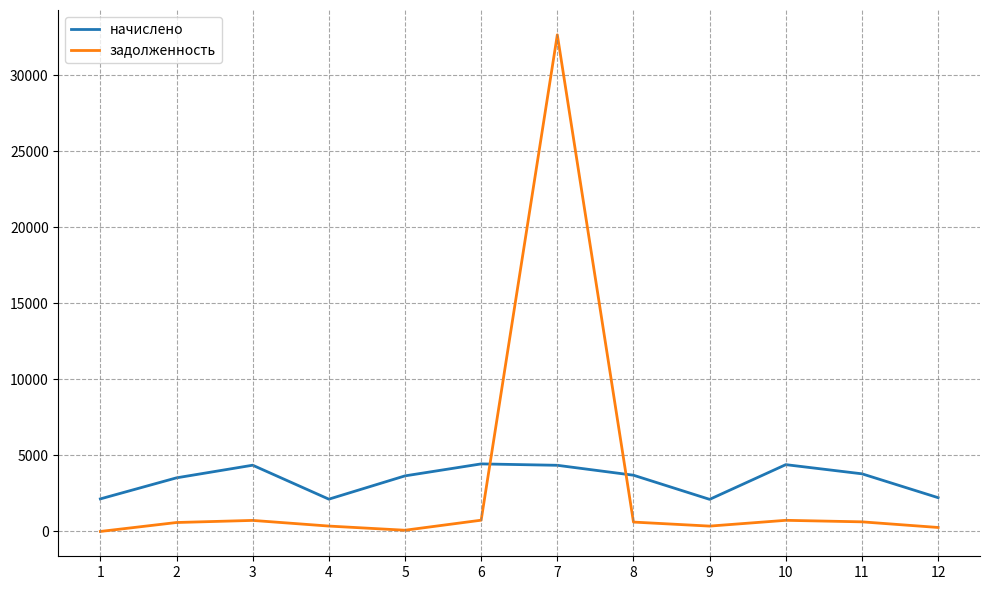

How many intersections are there between начислено and задолженность?

2